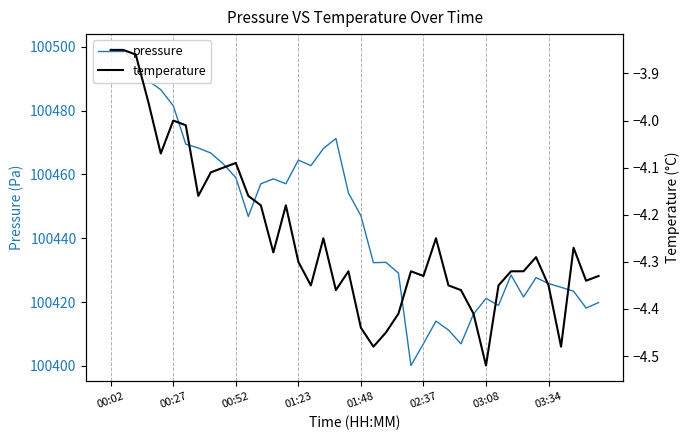

Is the value of pressure at 33 greater than the value of temperature at 22?

Yes